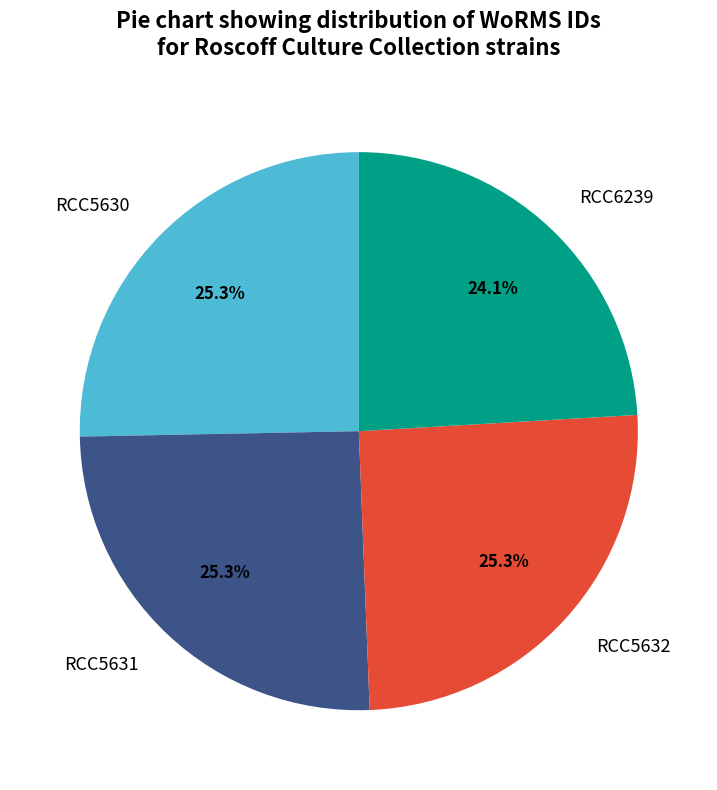

What percentage is the RCC6239 slice, to the nearest percent?

24%